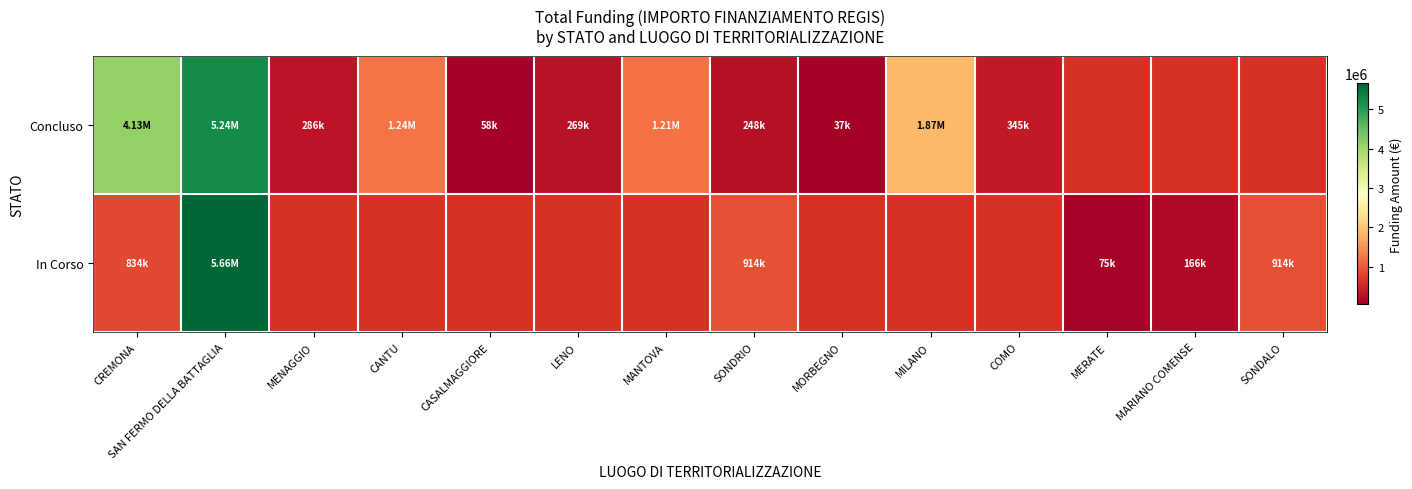

How many values in In Corso are above zero?

6